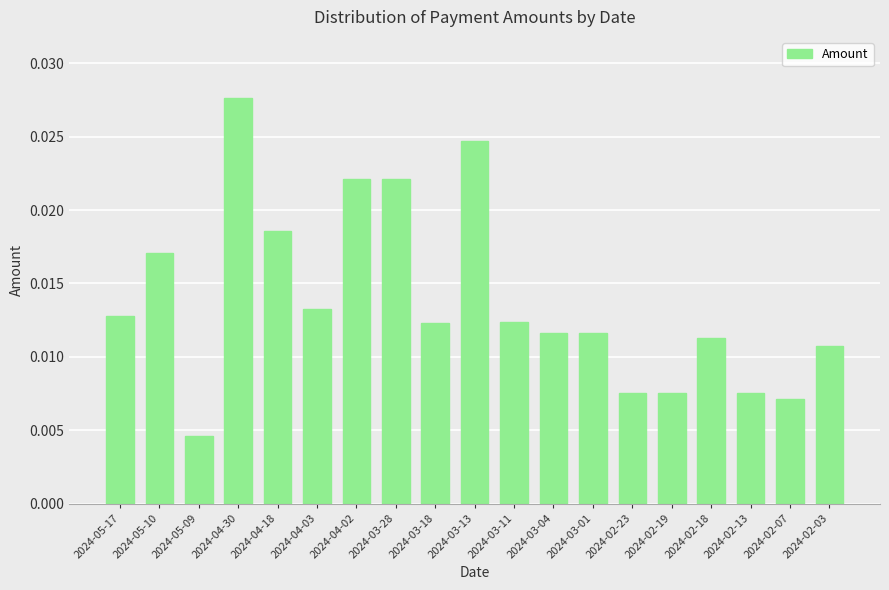

At which label is the value closest to 0?

2024-05-09